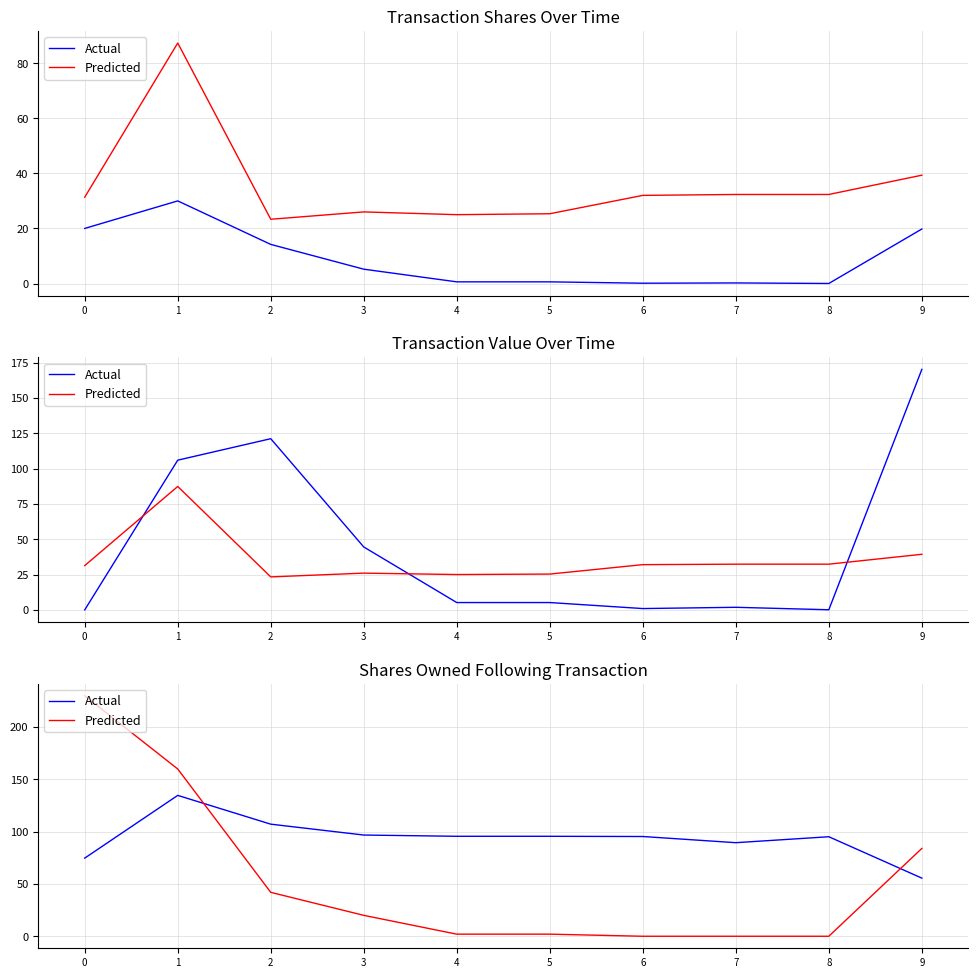

How many times do Actual and Predicted cross each other?

2